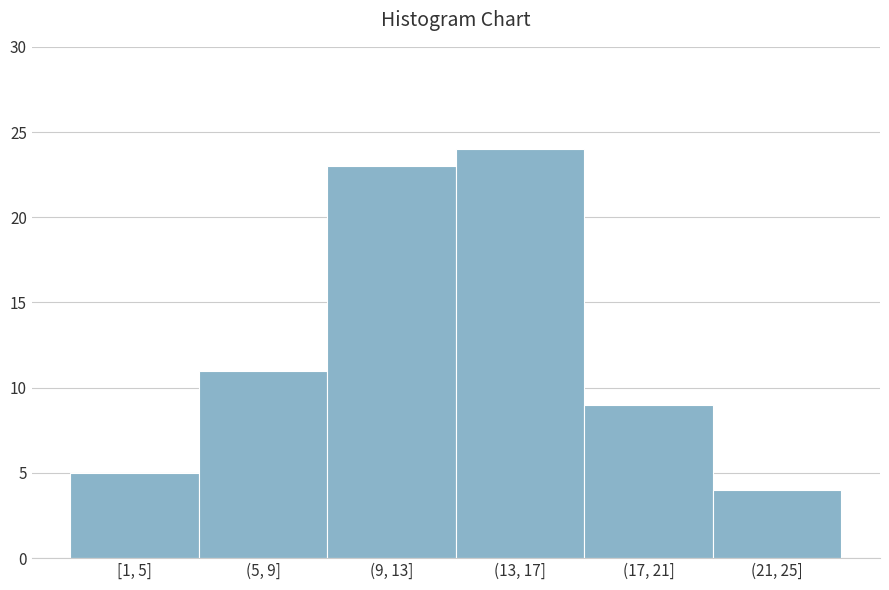

Reading right to left, transcribe all the data shown in this chart.

4	9	24	23	11	5